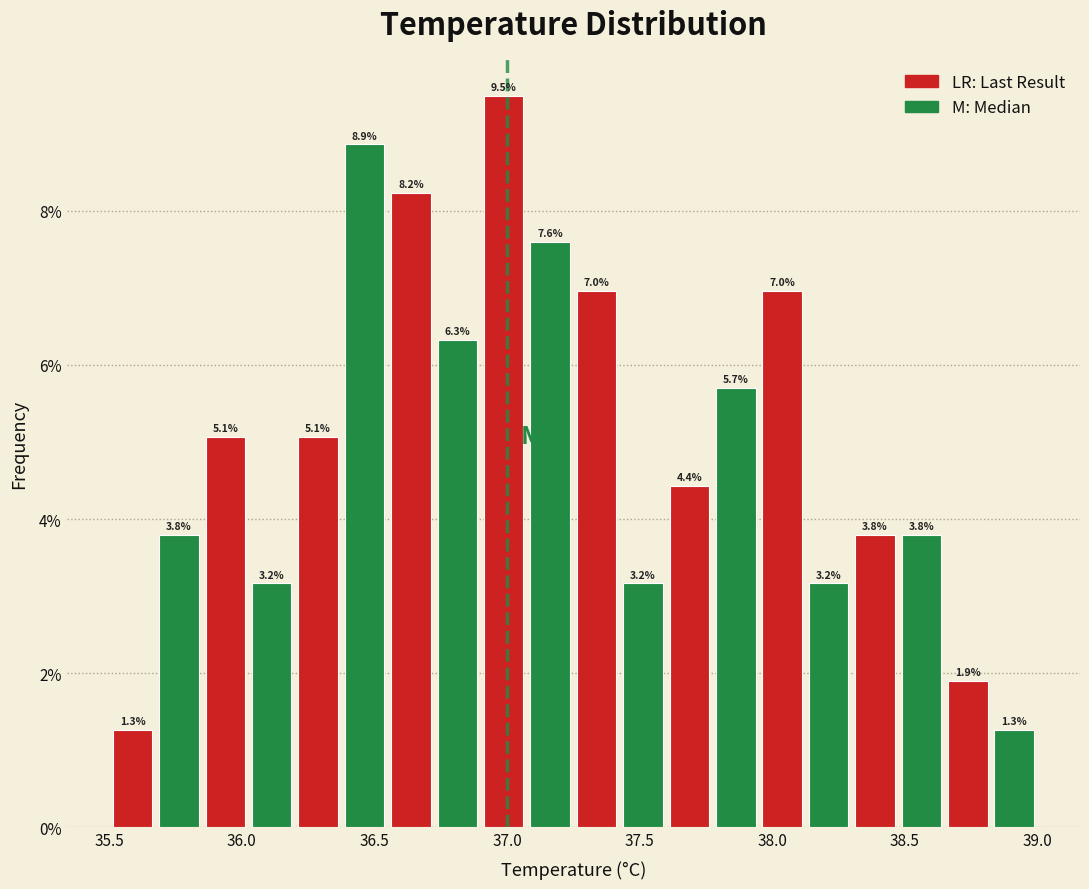

Read against the x-axis, roughly where is the centre of the tallest bar?

37.00